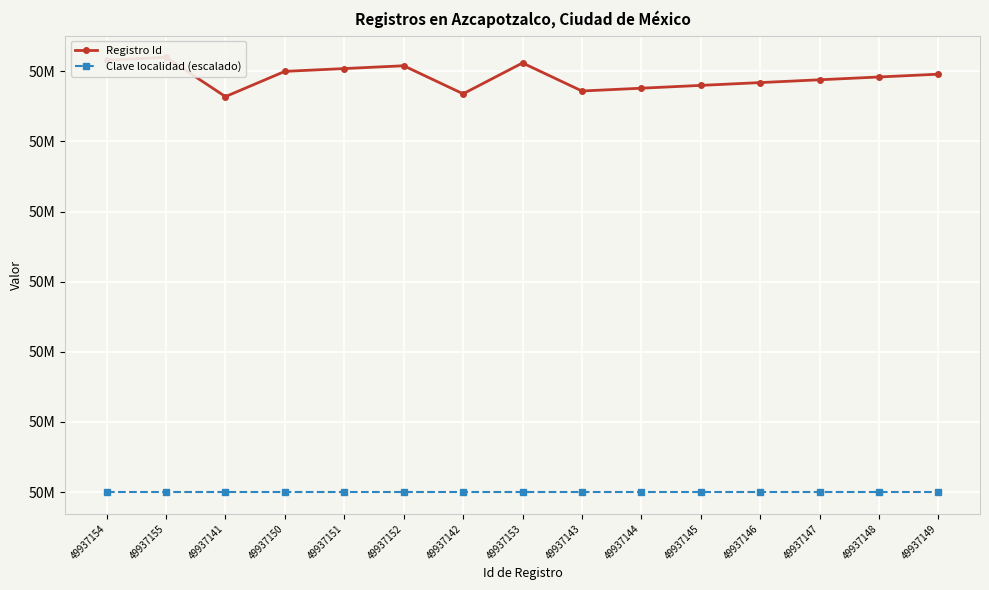

Which has a higher value, 49937145 or 49937147?

49937147